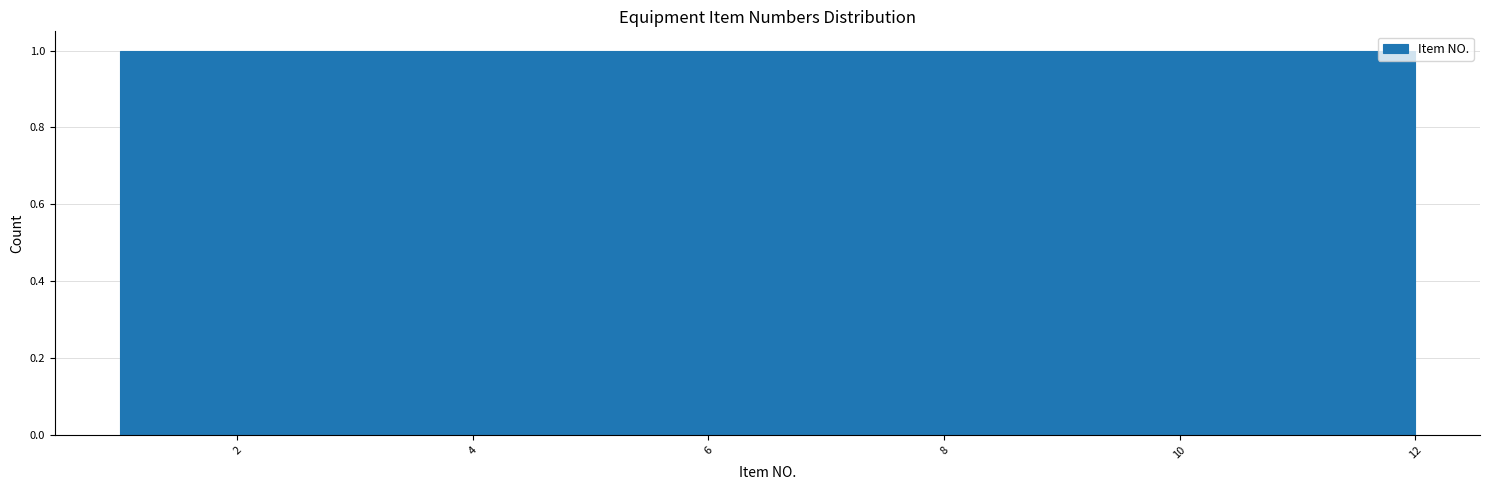

Reading left to right, transcribe this chart: for each bar, give the range it covers on the x-axis and its height. Neither the bar edges nor the heights are printed on the chart, so give them approximately, as read against the axes.

1.0 to 2.0: 1
2.0 to 2.8: 1
2.8 to 3.8: 1
3.8 to 4.6: 1
4.6 to 5.6: 1
5.6 to 6.6: 1
6.6 to 7.4: 1
7.4 to 8.4: 1
8.4 to 9.2: 1
9.2 to 10.2: 1
10.2 to 11.0: 1
11.0 to 12.0: 1